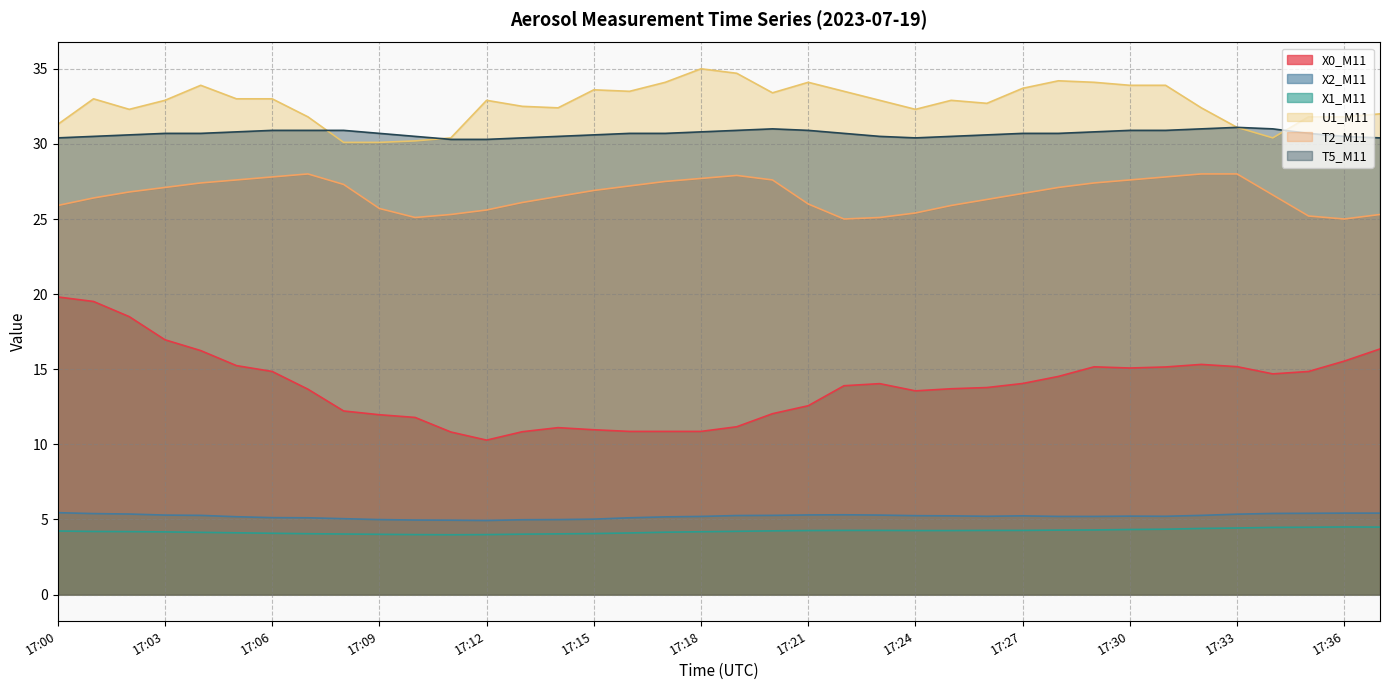

Reading left to right, what are all the values shown in this chart?

X0_M11: 19.8	19.5	18.5	17.0	16.2	15.2	14.8	13.7	12.2	12.0	11.8	10.8	10.3	10.8	11.1	11.0	10.9	10.9	10.9	11.2	12.0	12.6	13.9	14.0	13.6	13.7	13.8	14.1	14.5	15.2	15.1	15.2	15.3	15.2	14.7	14.8	15.5	16.4
X2_M11: 5.5	5.4	5.4	5.3	5.3	5.2	5.1	5.1	5.0	5.0	5.0	5.0	4.9	5.0	5.0	5.0	5.1	5.2	5.2	5.3	5.3	5.3	5.3	5.3	5.2	5.2	5.2	5.2	5.2	5.2	5.2	5.2	5.3	5.3	5.4	5.4	5.4	5.4
X1_M11: 4.2	4.2	4.2	4.2	4.1	4.1	4.1	4.0	4.0	4.0	4.0	4.0	4.0	4.0	4.0	4.1	4.1	4.2	4.2	4.2	4.2	4.3	4.3	4.3	4.3	4.3	4.3	4.3	4.3	4.3	4.3	4.3	4.4	4.4	4.5	4.5	4.5	4.5
U1_M11: 31.3	33.0	32.3	32.9	33.9	33.0	33.0	31.8	30.1	30.1	30.2	30.4	32.9	32.5	32.4	33.6	33.5	34.1	35.0	34.7	33.4	34.1	33.5	32.9	32.3	32.9	32.7	33.7	34.2	34.1	33.9	33.9	32.4	31.1	30.4	31.8	31.8	32.0
T2_M11: 25.9	26.4	26.8	27.1	27.4	27.6	27.8	28.0	27.3	25.7	25.1	25.3	25.6	26.1	26.5	26.9	27.2	27.5	27.7	27.9	27.6	26.0	25.0	25.1	25.4	25.9	26.3	26.7	27.1	27.4	27.6	27.8	28.0	28.0	26.6	25.2	25.0	25.3
T5_M11: 30.4	30.5	30.6	30.7	30.7	30.8	30.9	30.9	30.9	30.7	30.5	30.3	30.3	30.4	30.5	30.6	30.7	30.7	30.8	30.9	31.0	30.9	30.7	30.5	30.4	30.5	30.6	30.7	30.7	30.8	30.9	30.9	31.0	31.1	31.0	30.7	30.5	30.4